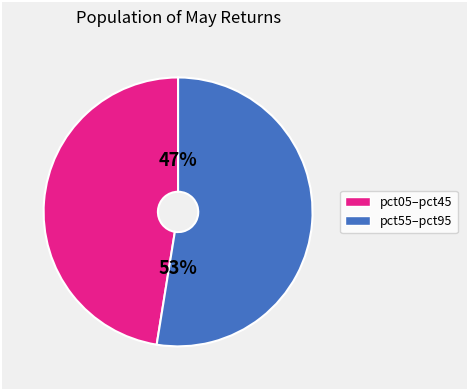

To the nearest percent, what is the average slice percentage?

50%